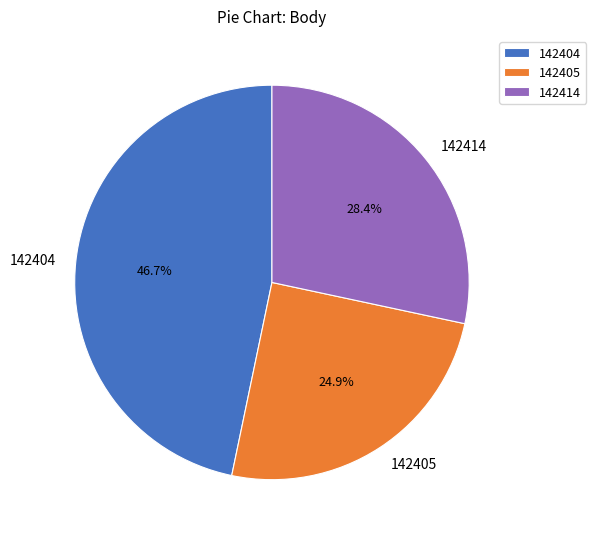

Rank the categories by value from highest to lowest.

142404, 142414, 142405